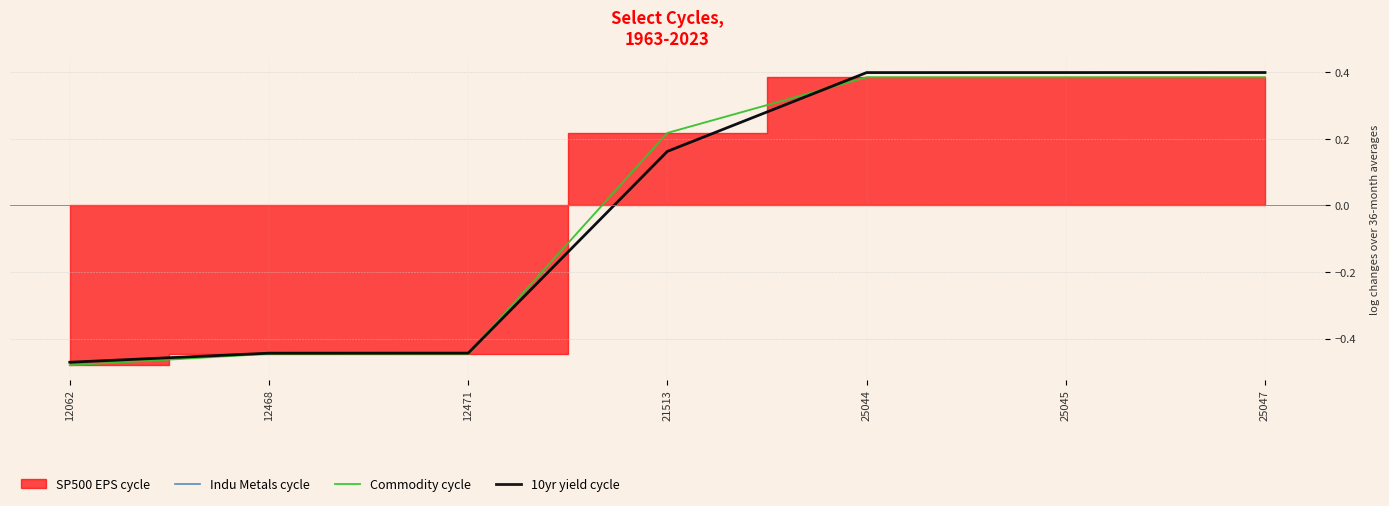

How many lines are shown in the chart?

3